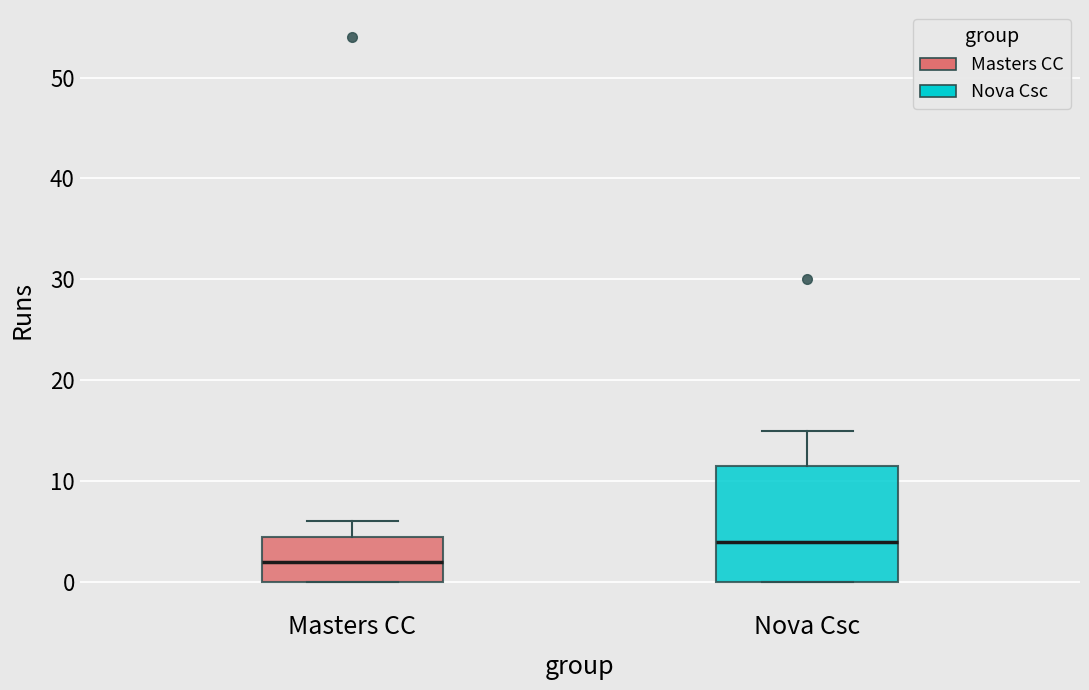

Which box is the tallest, from its lower edge to its upper edge?

Nova Csc